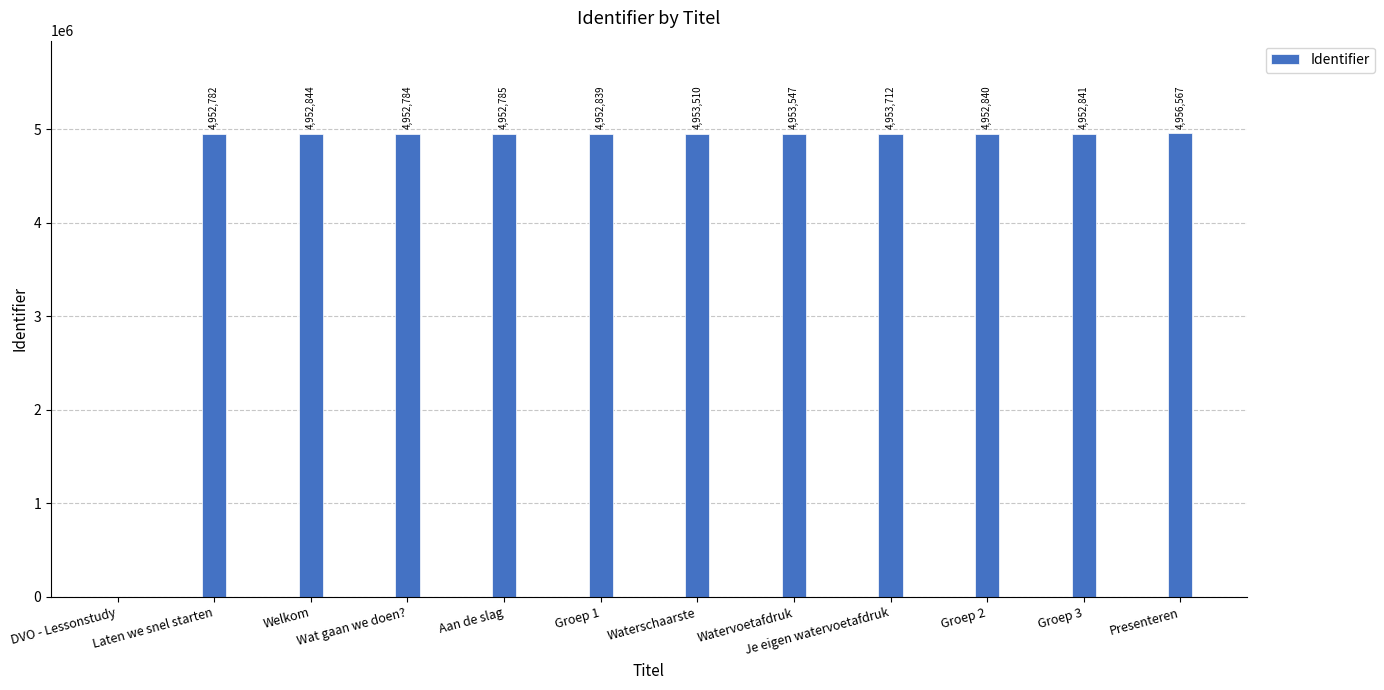

Are the bars horizontal?

No